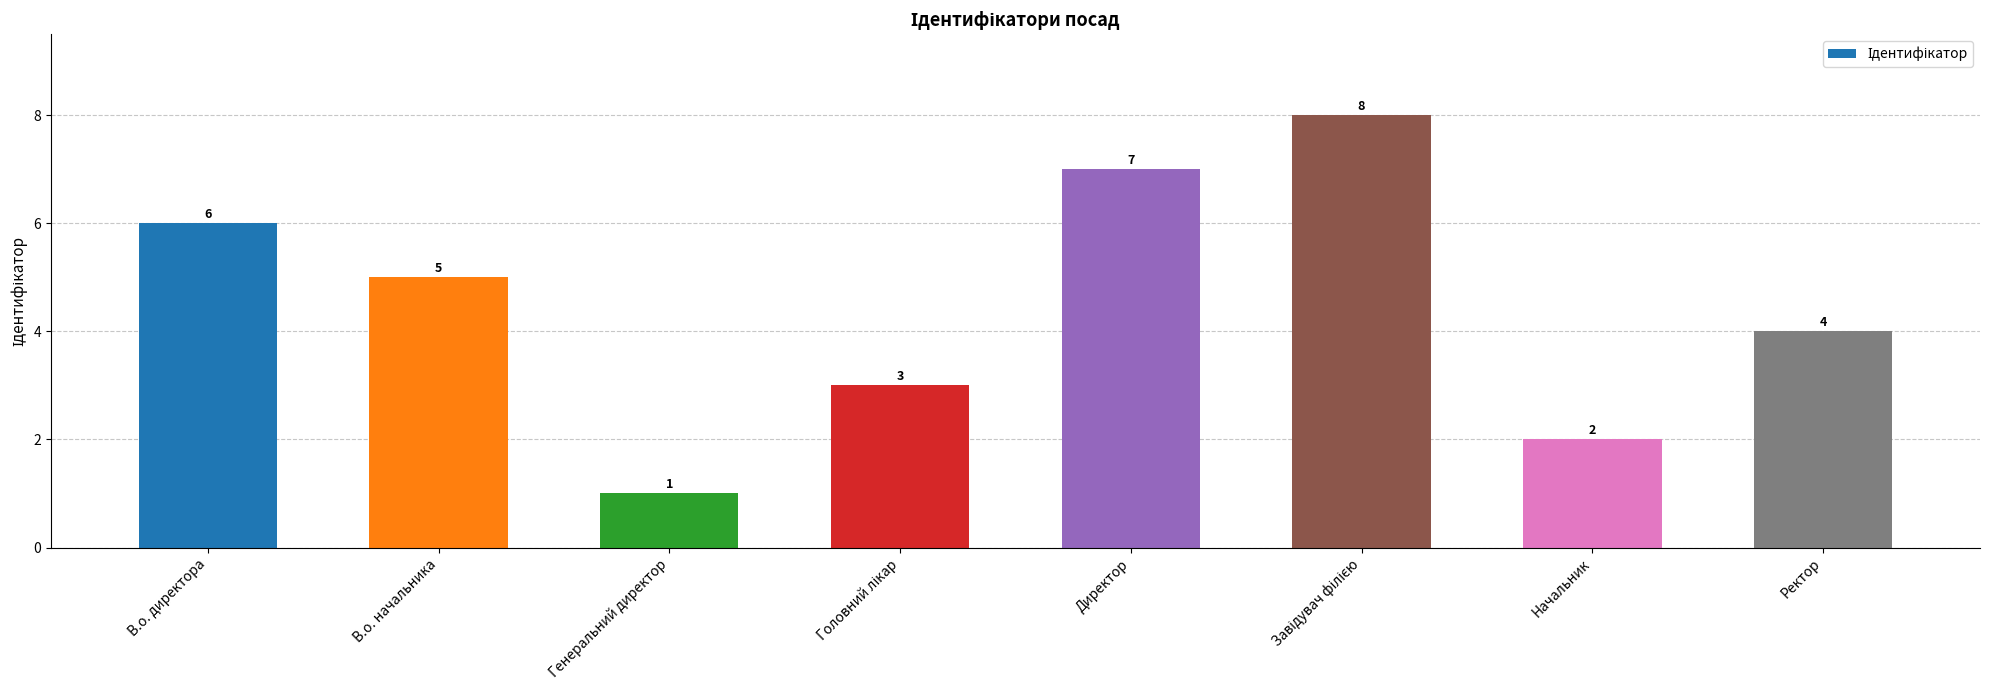

What is the label of the 8th bar from the right?

В.о. директора